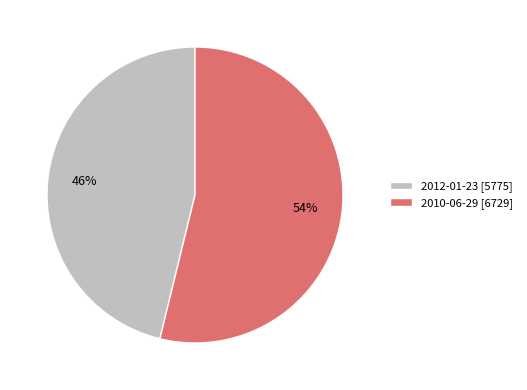

To the nearest percent, what portion does 2012-01-23 represent?

46%